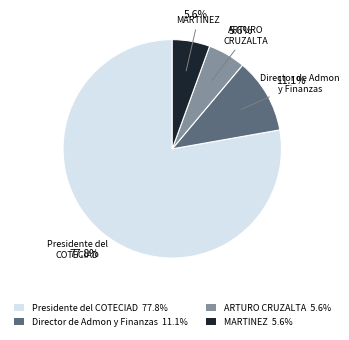

What is the majority slice?

Presidente del COTECIAD 77.8%